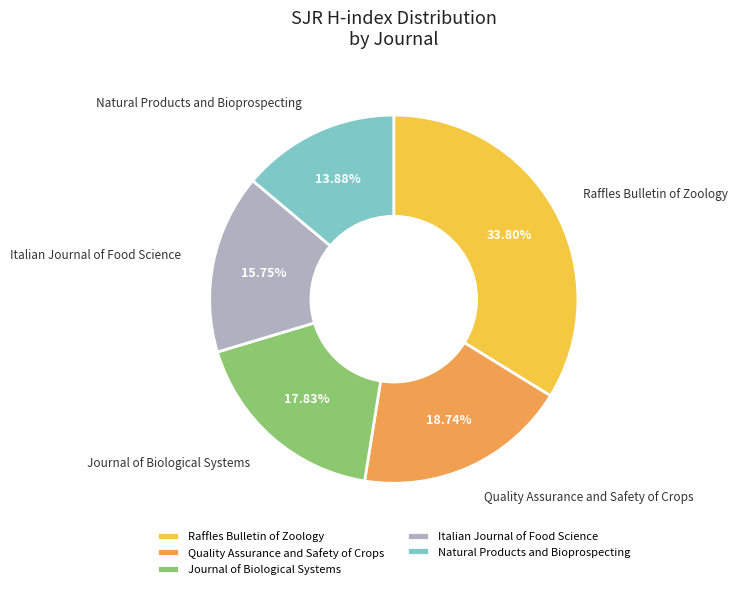

What is the total percentage of Journal of Biological Systems and Natural Products and Bioprospecting?

31.7%